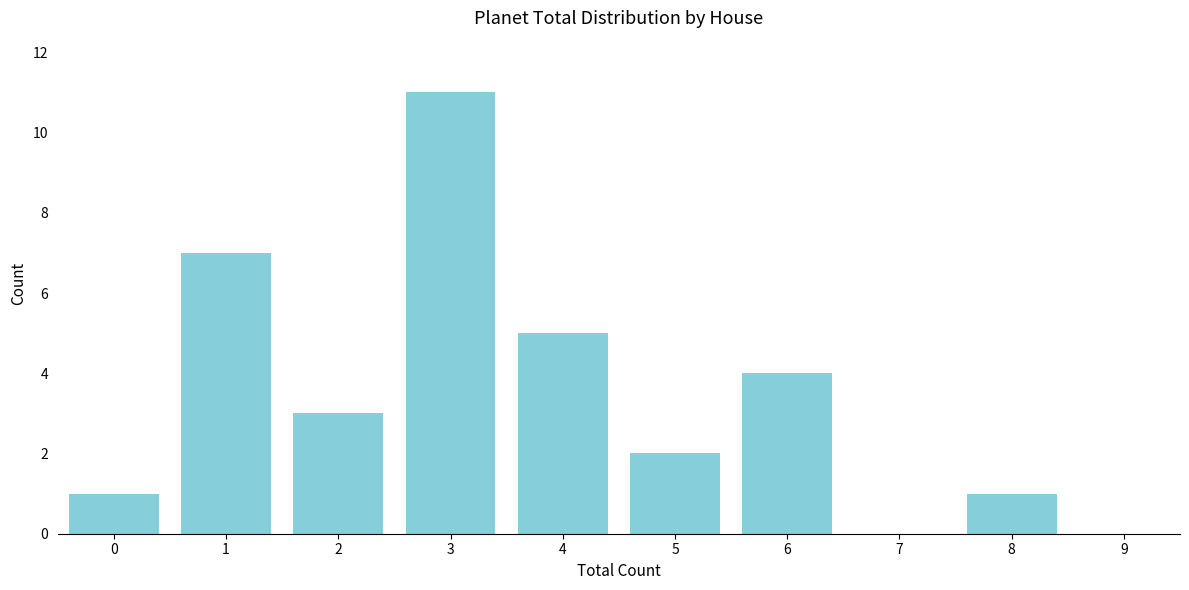

Reading right to left, list all the values displayed in this chart.

9=0	8=1	7=0	6=4	5=2	4=5	3=11	2=3	1=7	0=1